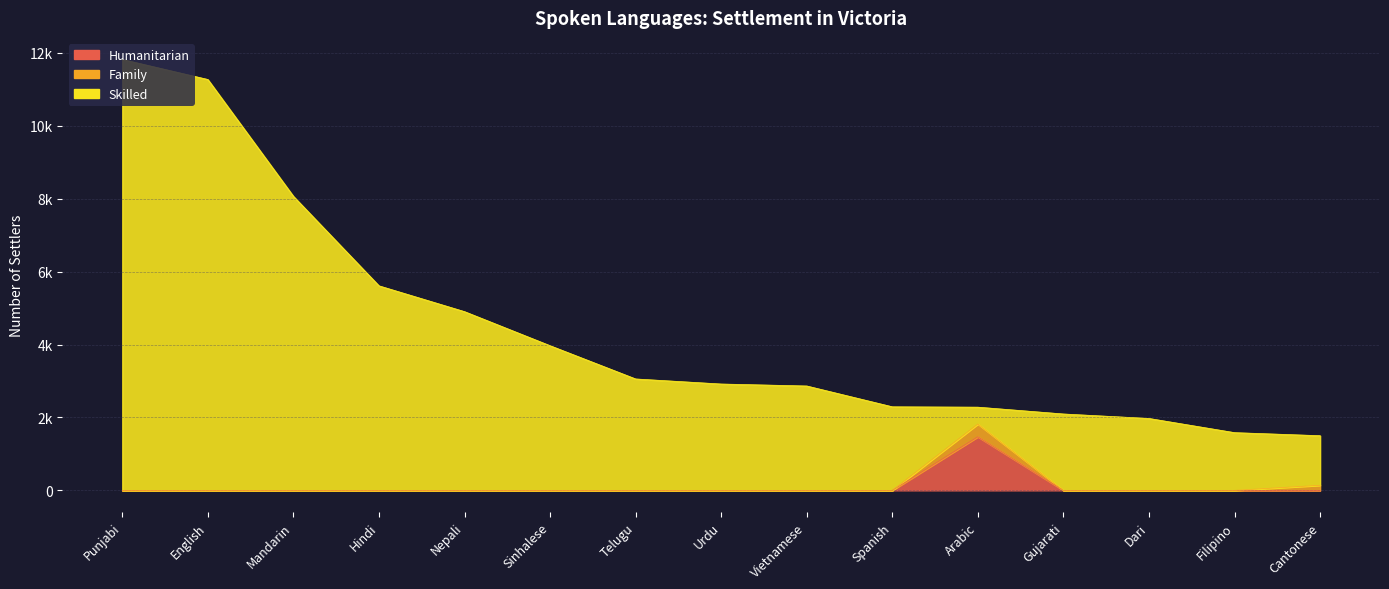

What is the average value of the Humanitarian series?

98